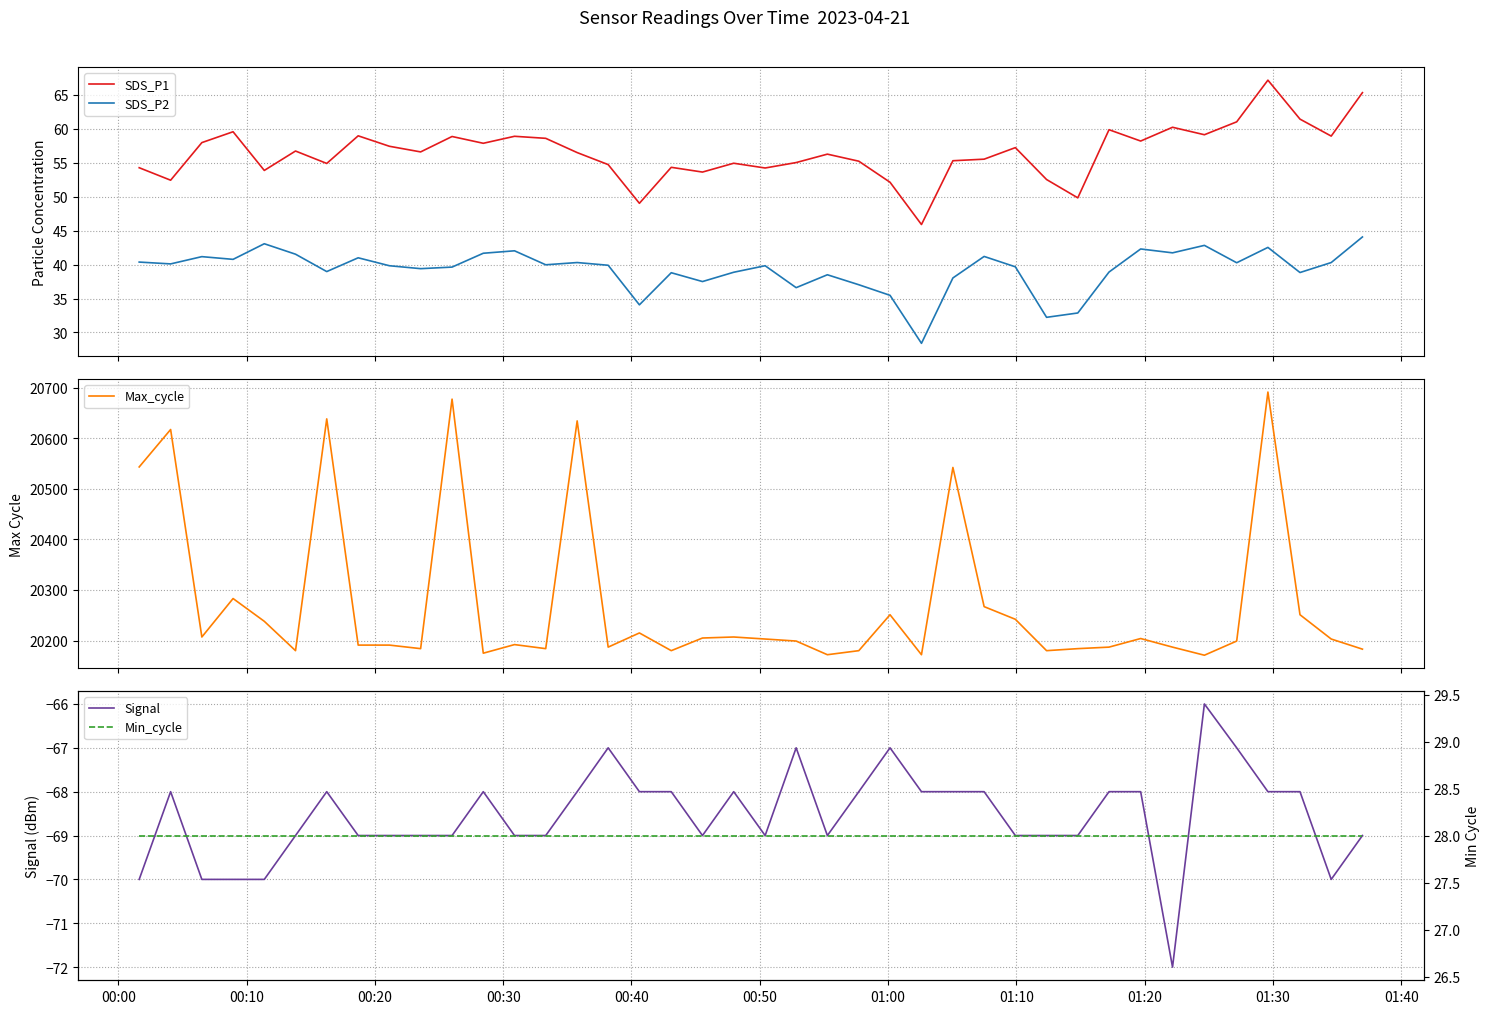

What is the highest value of the Min_cycle series?

28.0